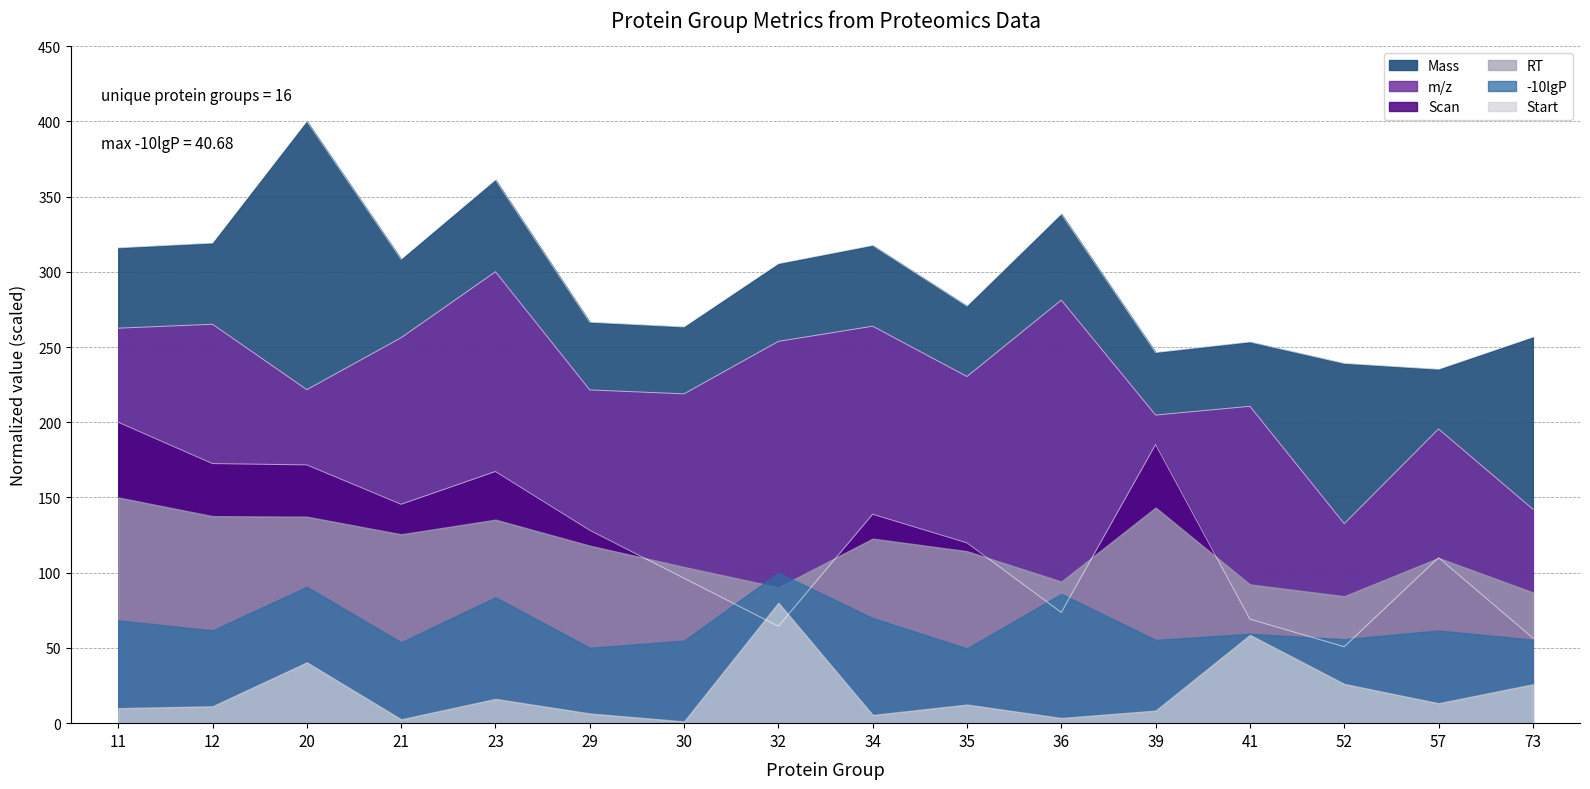

What is the difference between the Scan values at 11 and 12?

27.5